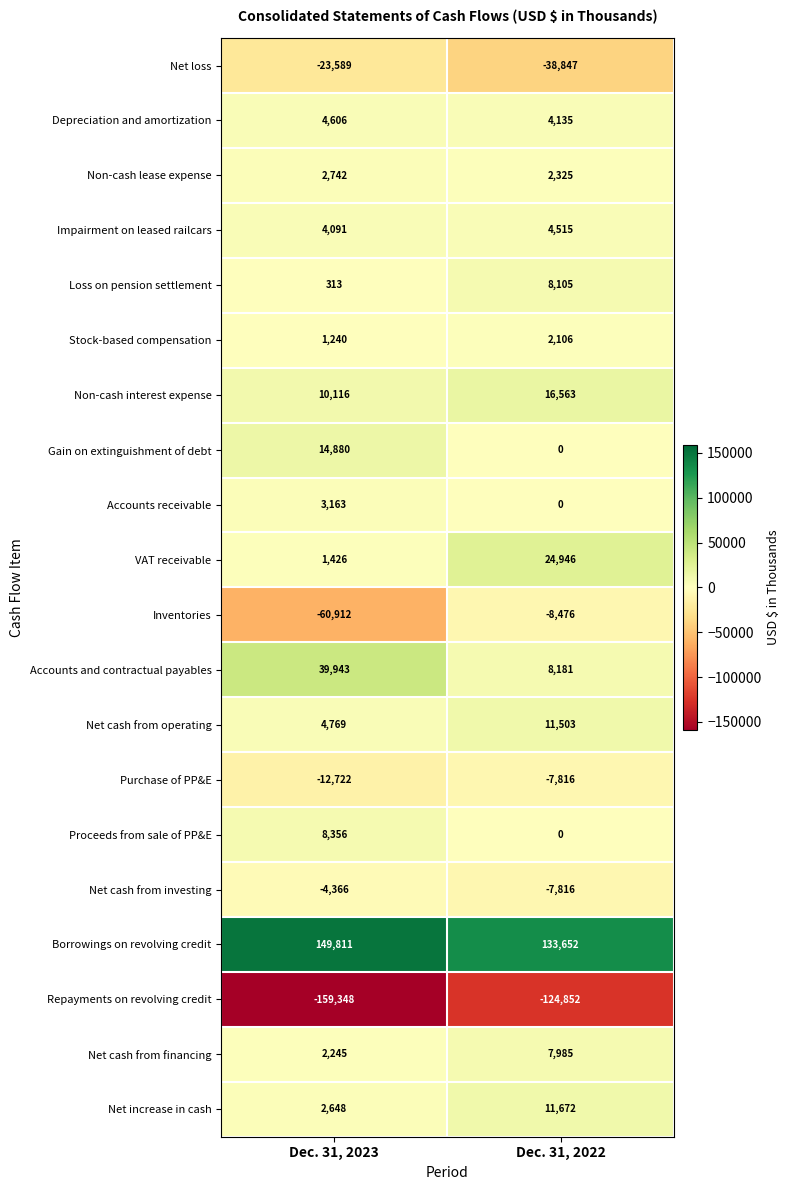

Between Dec. 31, 2023 and Dec. 31, 2022, which series saw the biggest shift?

Inventories